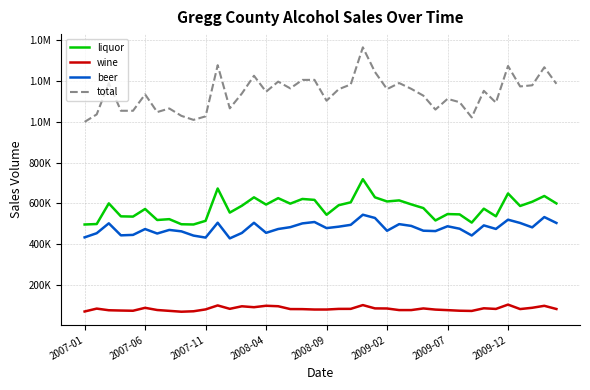

Does the chart have visible grid lines?

Yes